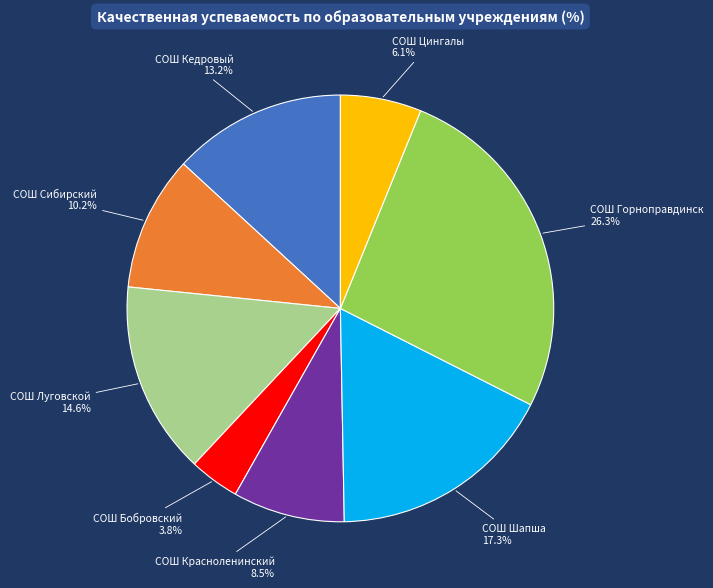

Is there a majority slice in this chart?

No